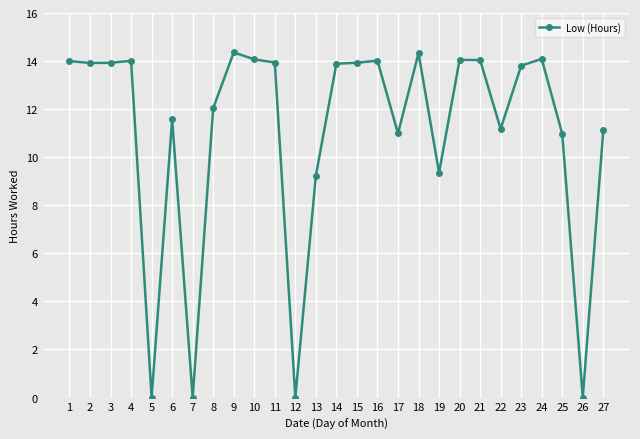

The value at 9 is 19.2. True or false?

False